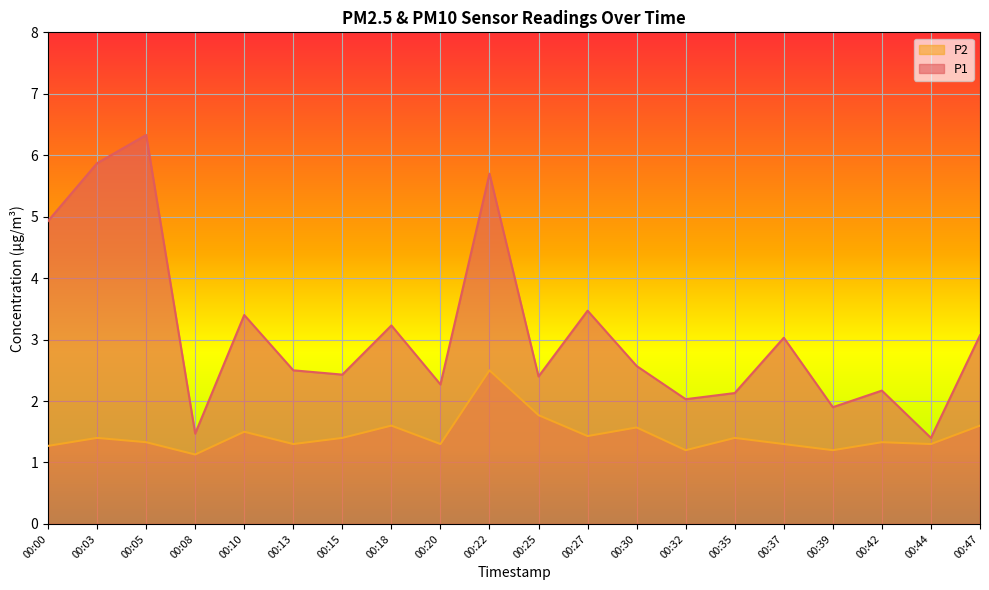

What is the difference between the second highest and minimum values in the P2 series?

0.6